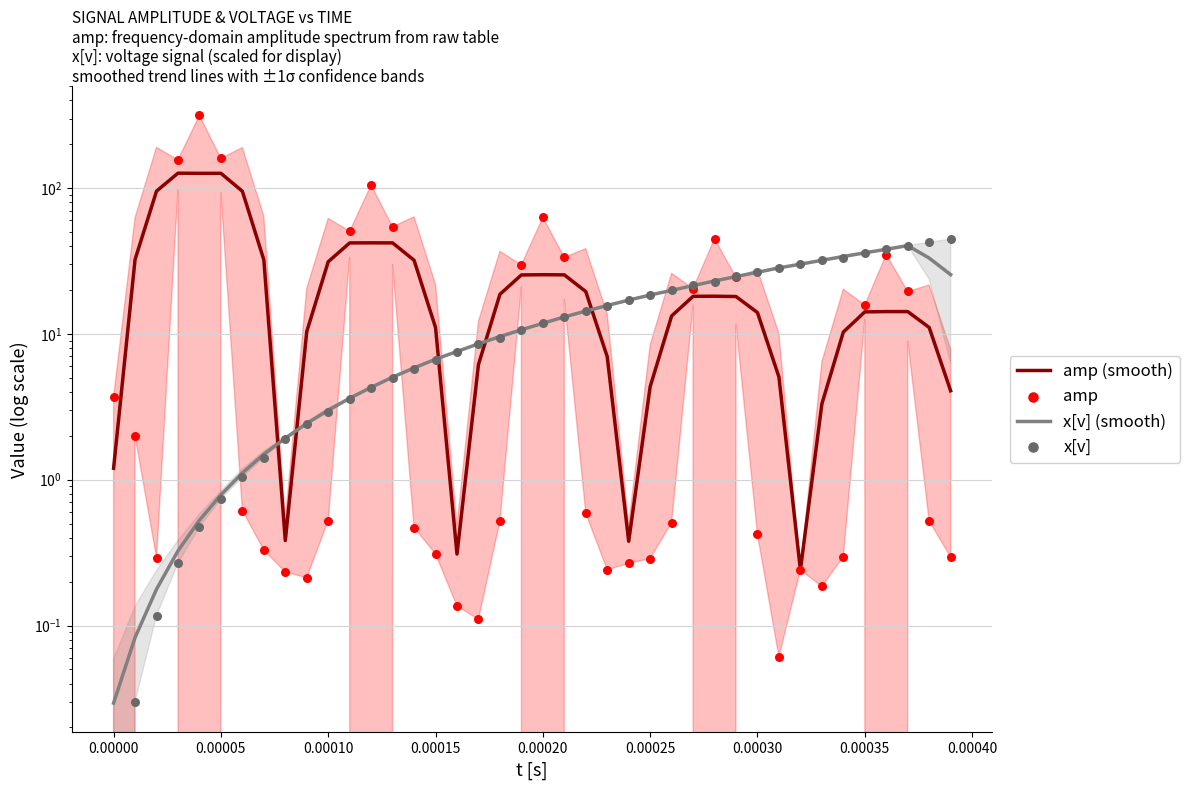

Which series contains the lowest Y value?

x[v]